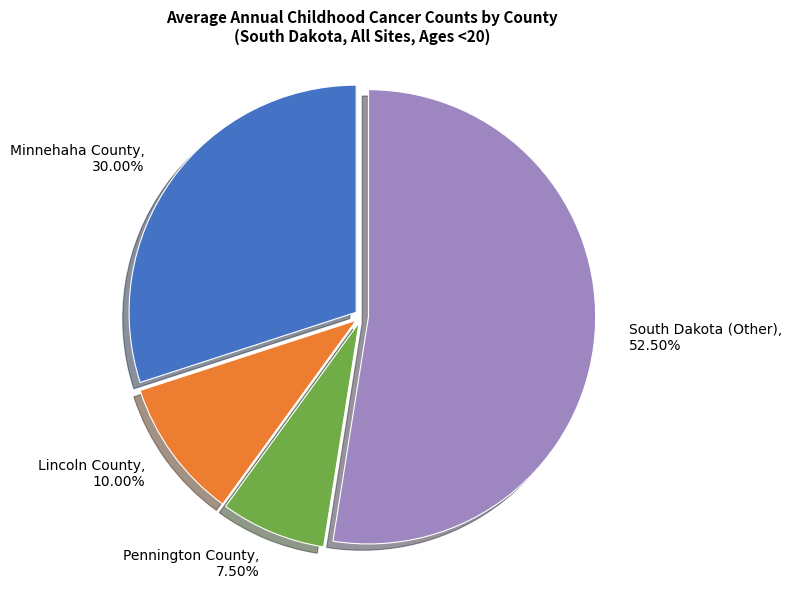

Approximately how many times larger is the value at Lincoln County compared to Minnehaha County?

0.3